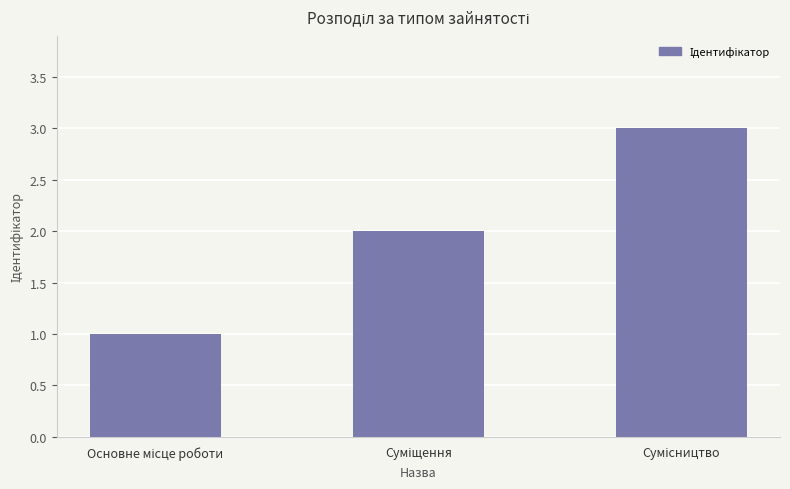

What is the maximum value shown in the chart?

3